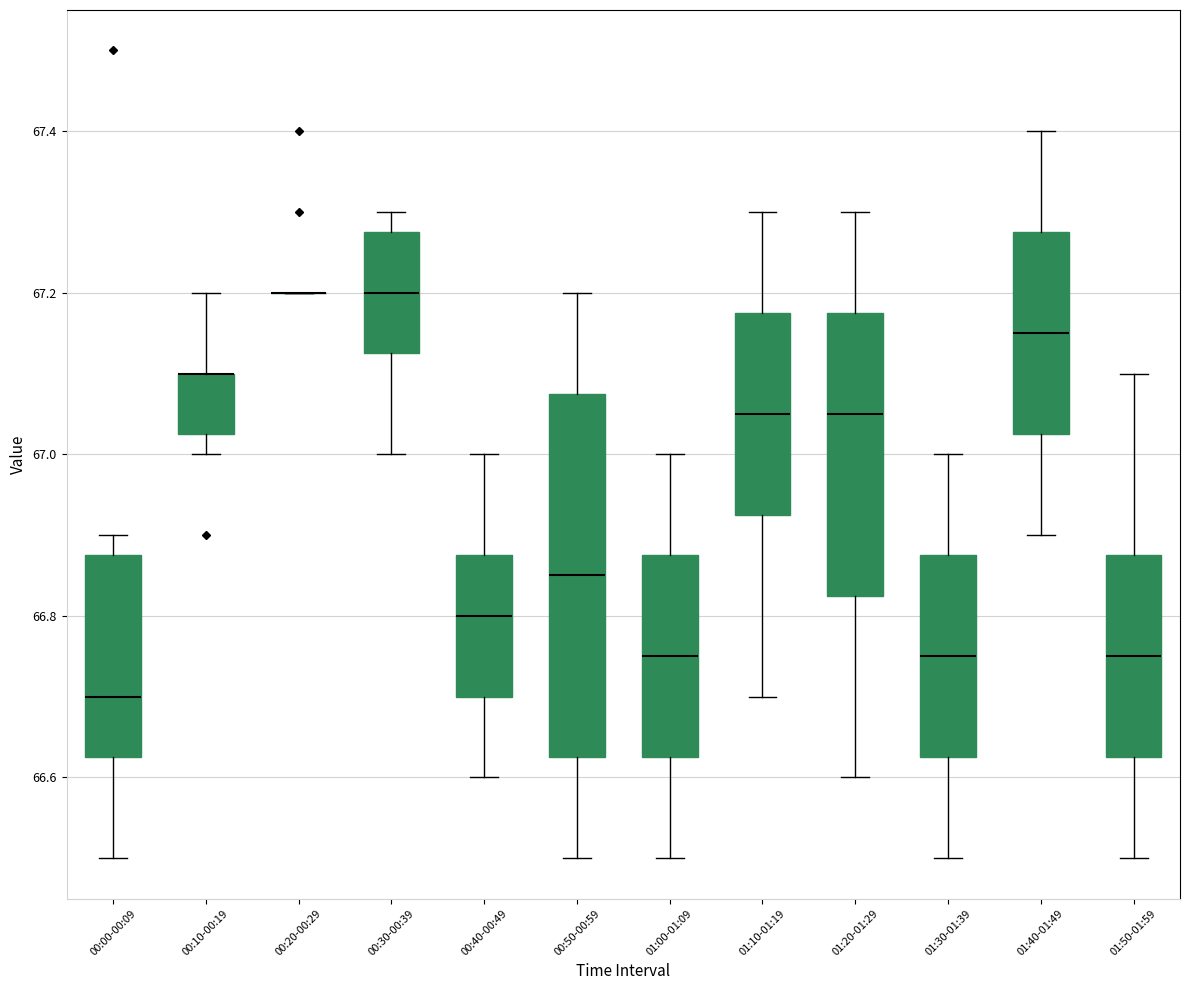

Reading left to right, transcribe this box plot: for each box, give where its median line is, the range the box spans, and where its two whiskers end, as read against the y-axis. The values are not printed on the chart, so give them approximately, as read against the axis.

00:00-00:09: median 66.70, box 66.62 to 66.88, whiskers 66.50 to 66.90
00:10-00:19: median 67.10 (drawn on the box's upper edge), box 67.02 to 67.10, whiskers 67.00 to 67.20
00:20-00:29: box collapsed to a line at 67.20, whiskers 67.20 to 67.20
00:30-00:39: median 67.20, box 67.12 to 67.28, whiskers 67.00 to 67.30
00:40-00:49: median 66.80, box 66.70 to 66.88, whiskers 66.60 to 67.00
00:50-00:59: median 66.86, box 66.62 to 67.08, whiskers 66.50 to 67.20
01:00-01:09: median 66.76, box 66.62 to 66.88, whiskers 66.50 to 67.00
01:10-01:19: median 67.06, box 66.92 to 67.18, whiskers 66.70 to 67.30
01:20-01:29: median 67.06, box 66.82 to 67.18, whiskers 66.60 to 67.30
01:30-01:39: median 66.76, box 66.62 to 66.88, whiskers 66.50 to 67.00
01:40-01:49: median 67.16, box 67.02 to 67.28, whiskers 66.90 to 67.40
01:50-01:59: median 66.76, box 66.62 to 66.88, whiskers 66.50 to 67.10